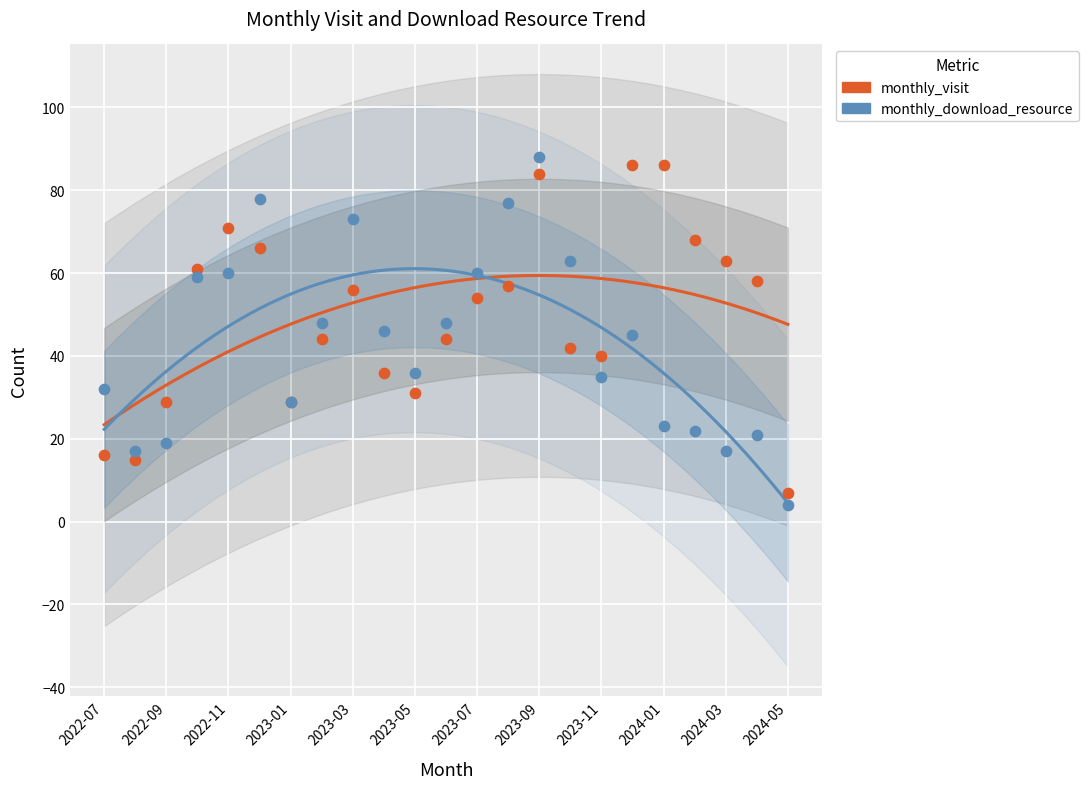

Which series reaches the maximum Y coordinate?

monthly_download_resource